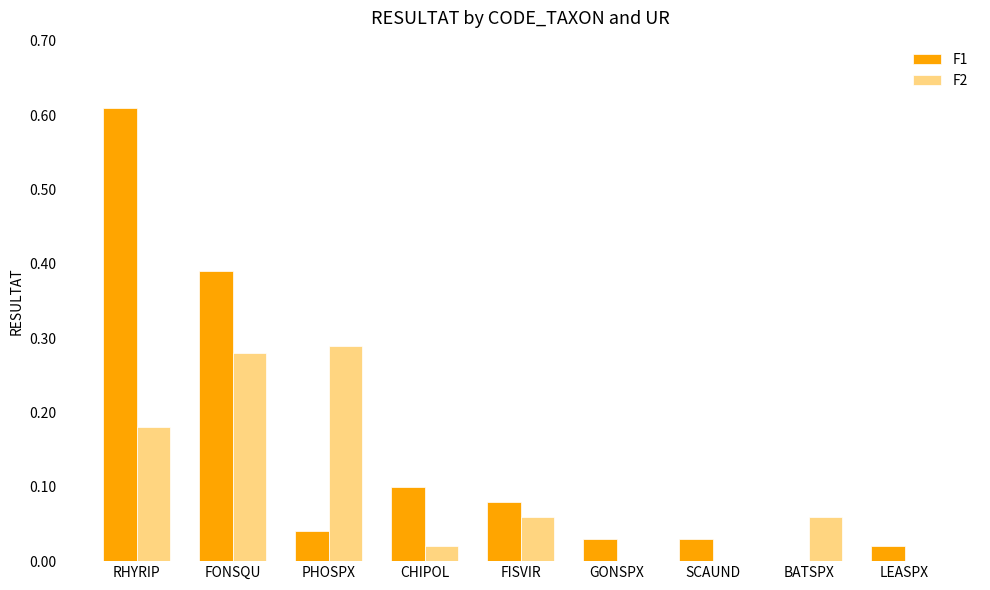

Is it true that F2 equals 0.4 at PHOSPX?

False